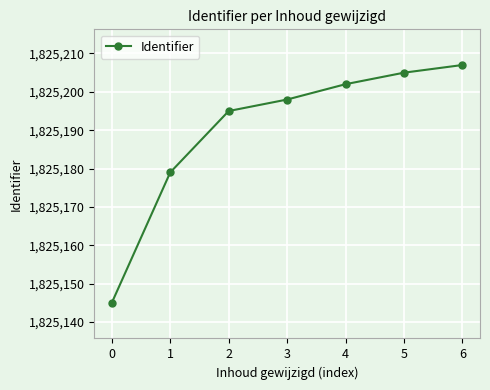

Is this an area chart (filled region under the line)?

No